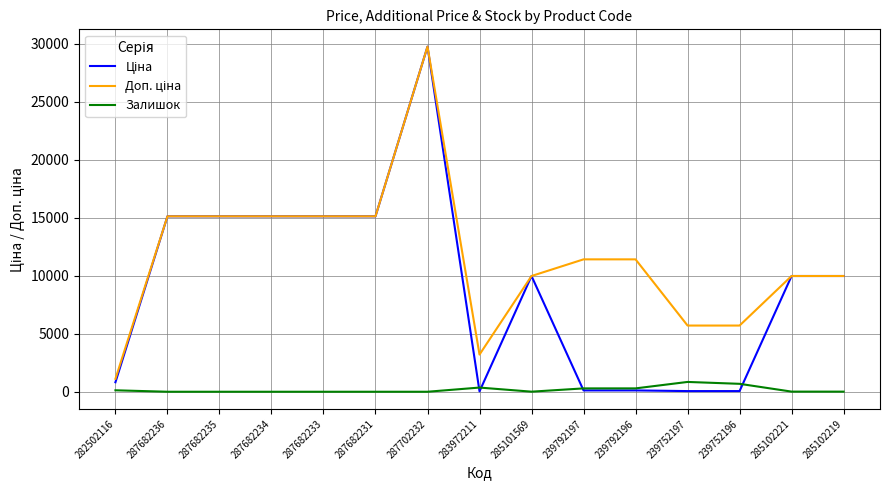

At which category is the sum across all series the highest?

287702232